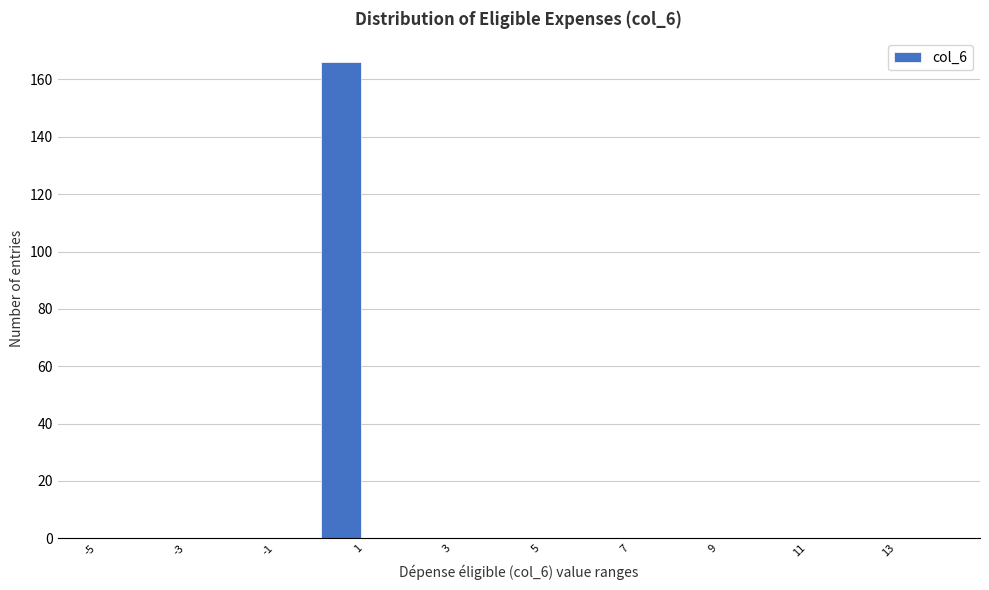

Reading left to right, transcribe this chart: for each bar, give the range it covers on the x-axis and its height. The values are not printed on the chart, so give them approximately, as read against the axis.

-5 to -4: 0
-4 to -3: 0
-3 to -2: 0
-2 to -1: 0
-1 to 0: 0
0 to 1: 166
1 to 2: 0
2 to 3: 0
3 to 4: 0
4 to 5: 0
5 to 6: 0
6 to 7: 0
7 to 8: 0
8 to 9: 0
9 to 10: 0
10 to 11: 0
11 to 12: 0
12 to 13: 0
13 to 14: 0